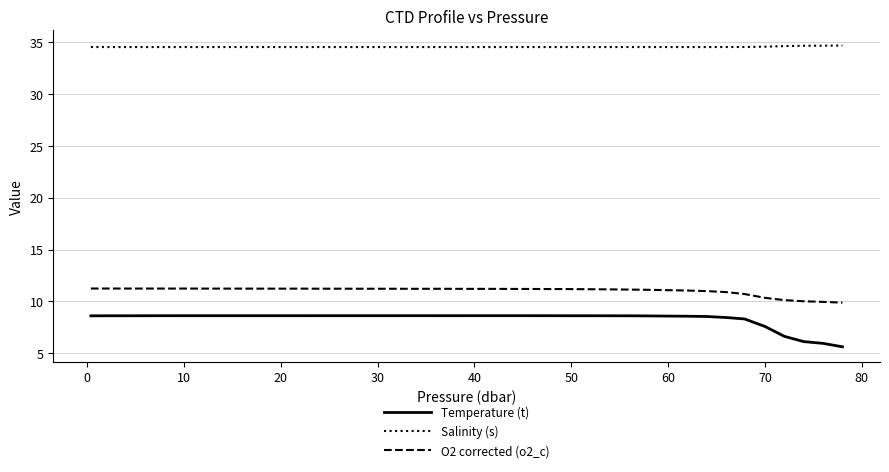

Rank the series by their maximum value, from highest to lowest.

Salinity (s), O2 corrected (o2_c), Temperature (t)